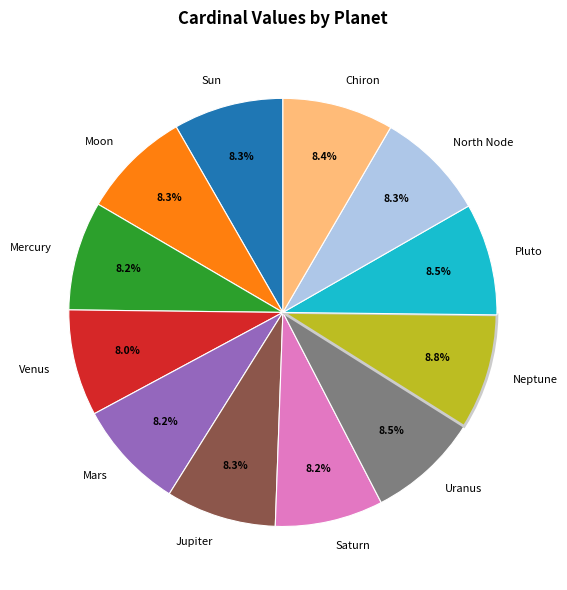

How many slices are in this pie chart?

12